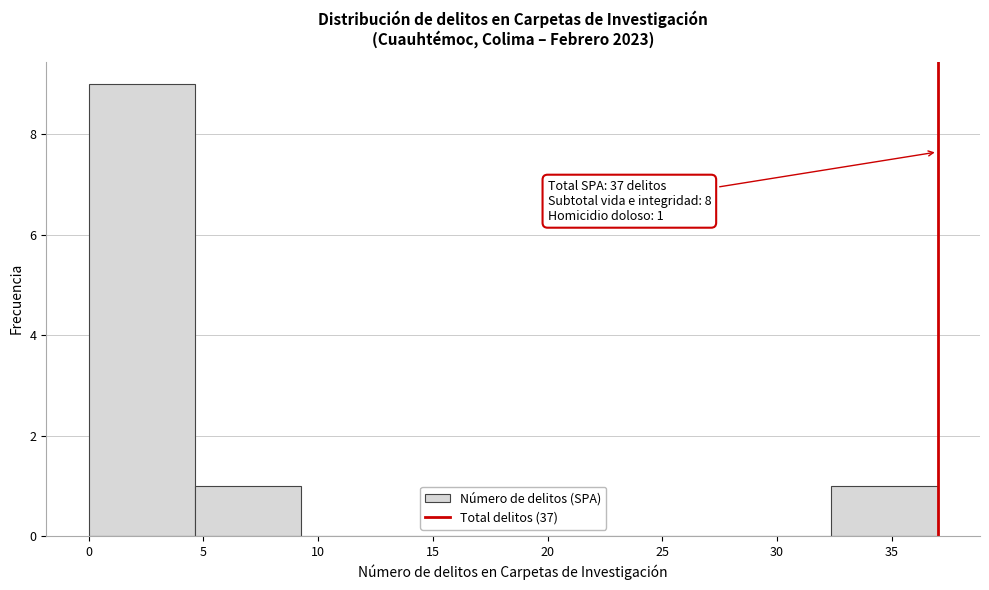

Over which range of the x-axis is the bar tallest?

0.0 to 4.5